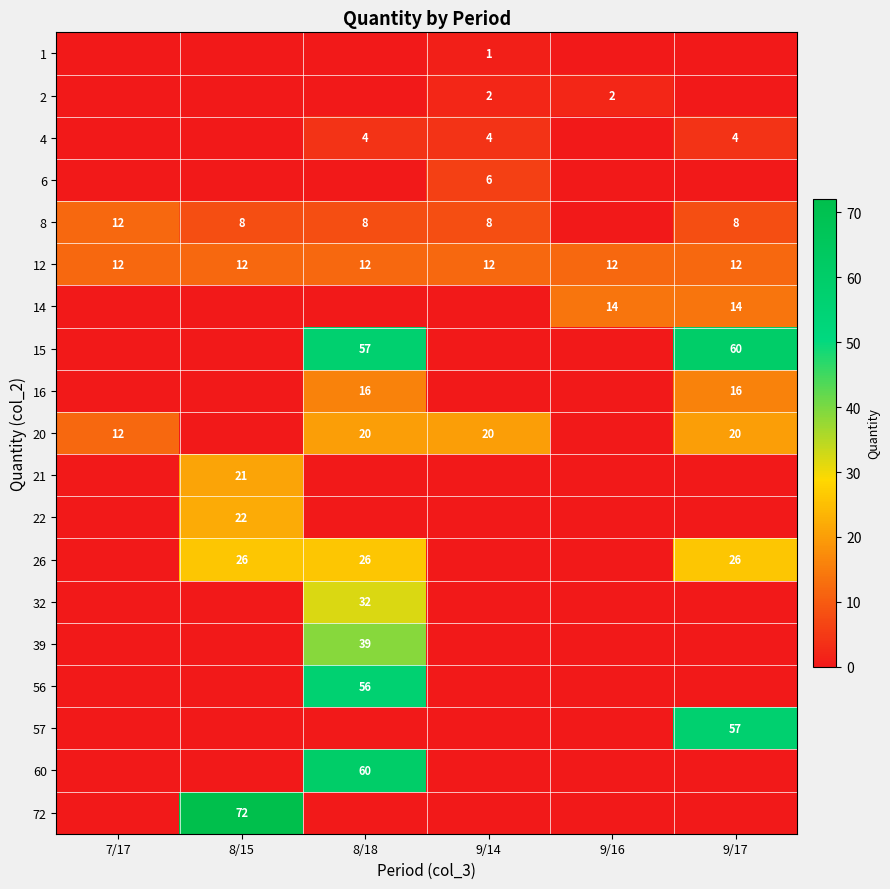

Is it true that 32 equals 14 at 9/17?

False